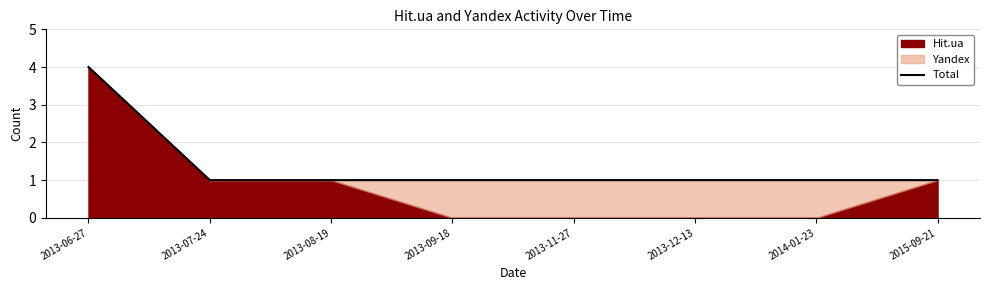

Rank the categories by value from lowest to highest.

2013-07-24, 2013-08-19, 2013-09-18, 2013-11-27, 2013-12-13, 2014-01-23, 2015-09-21, 2013-06-27